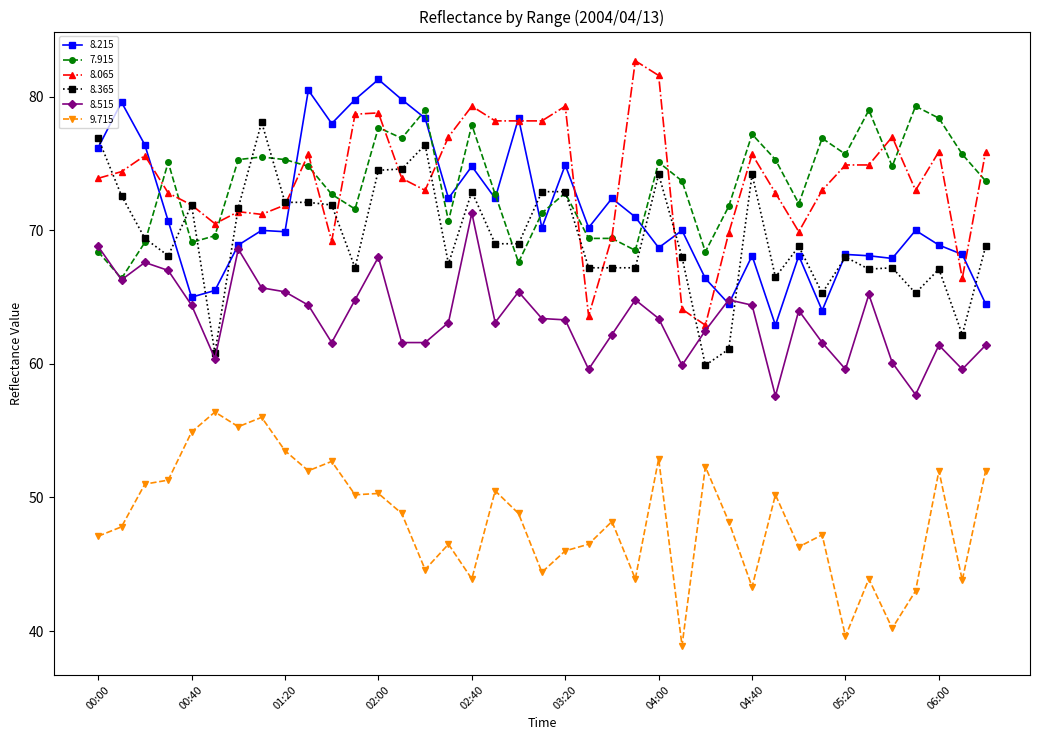

What is the value of the 8.065 point at the 23rd from the left?

69.5